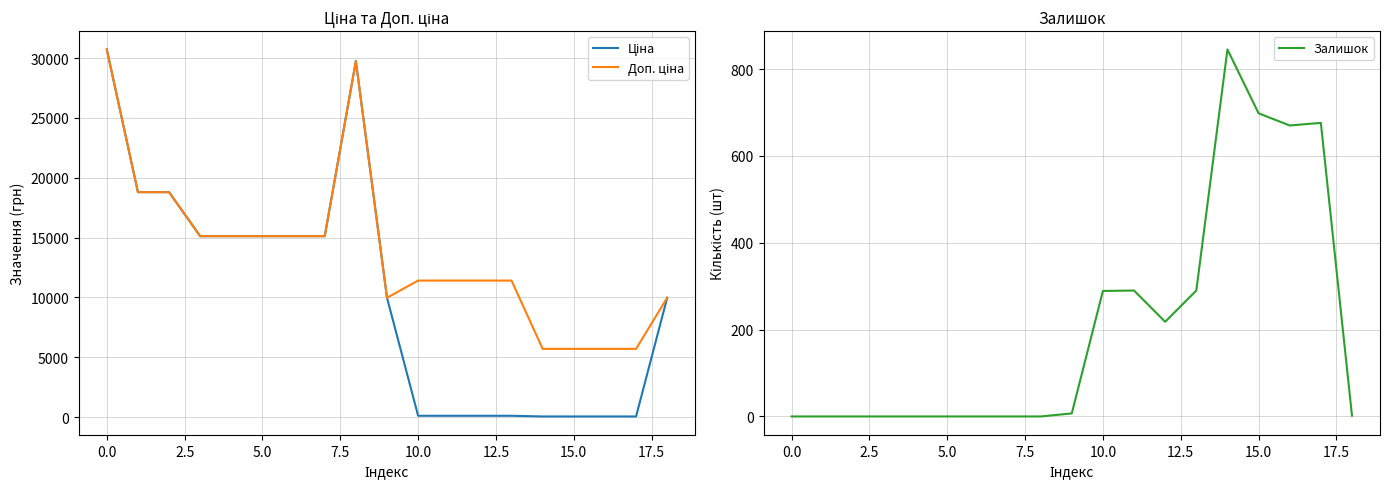

What is the maximum value for Залишок?

845